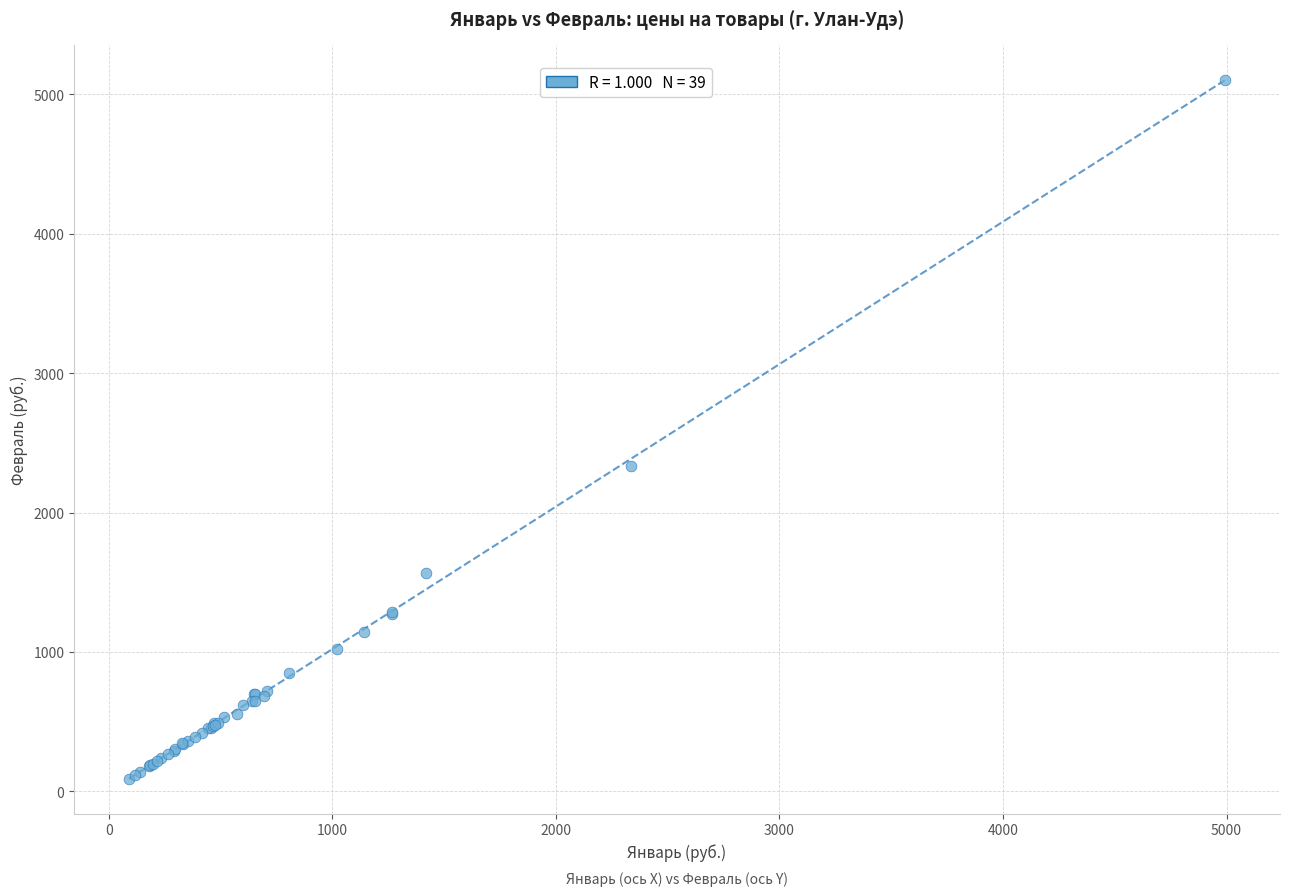

What Y value in the scatter plot is closest to 2598?

2335.8